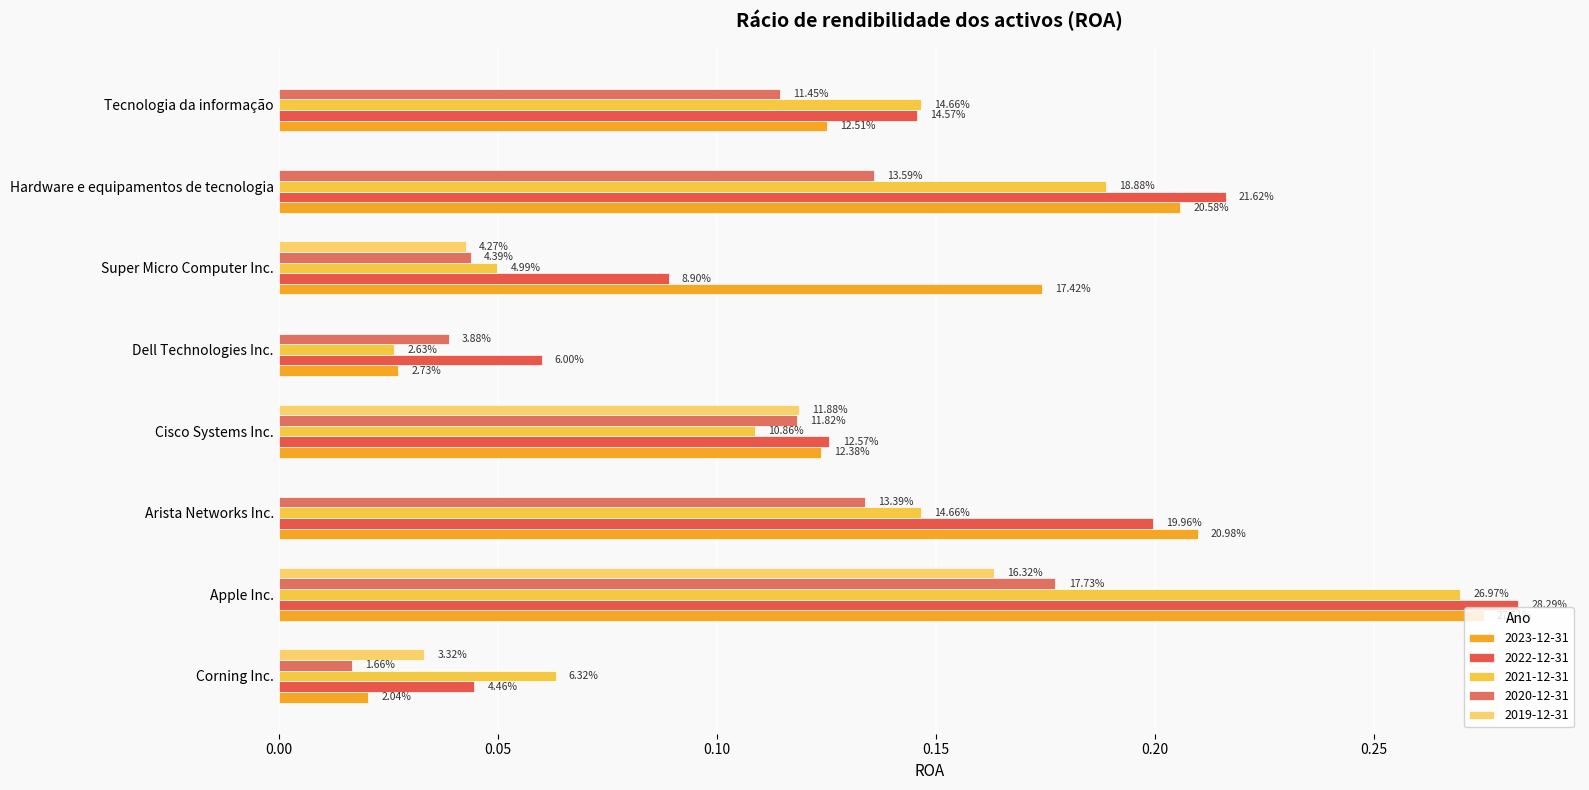

Where is 2020-12-31 nearest to the value 0?

Corning Inc.